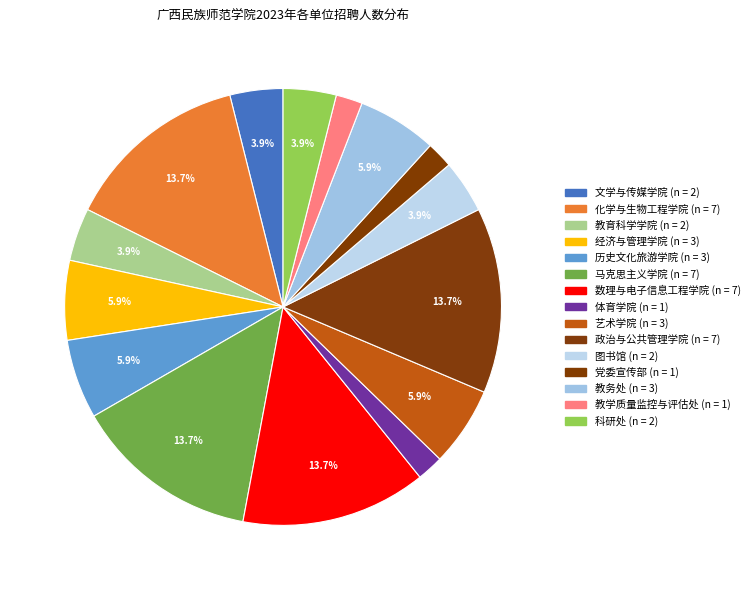

Which slice is the largest?

化学与生物工程学院